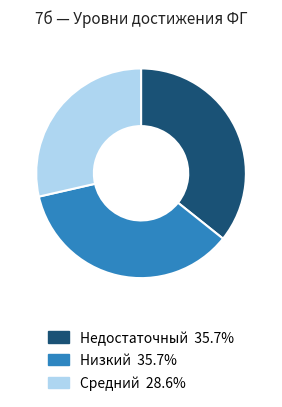

Which has a higher value, Низкий or Средний?

Низкий